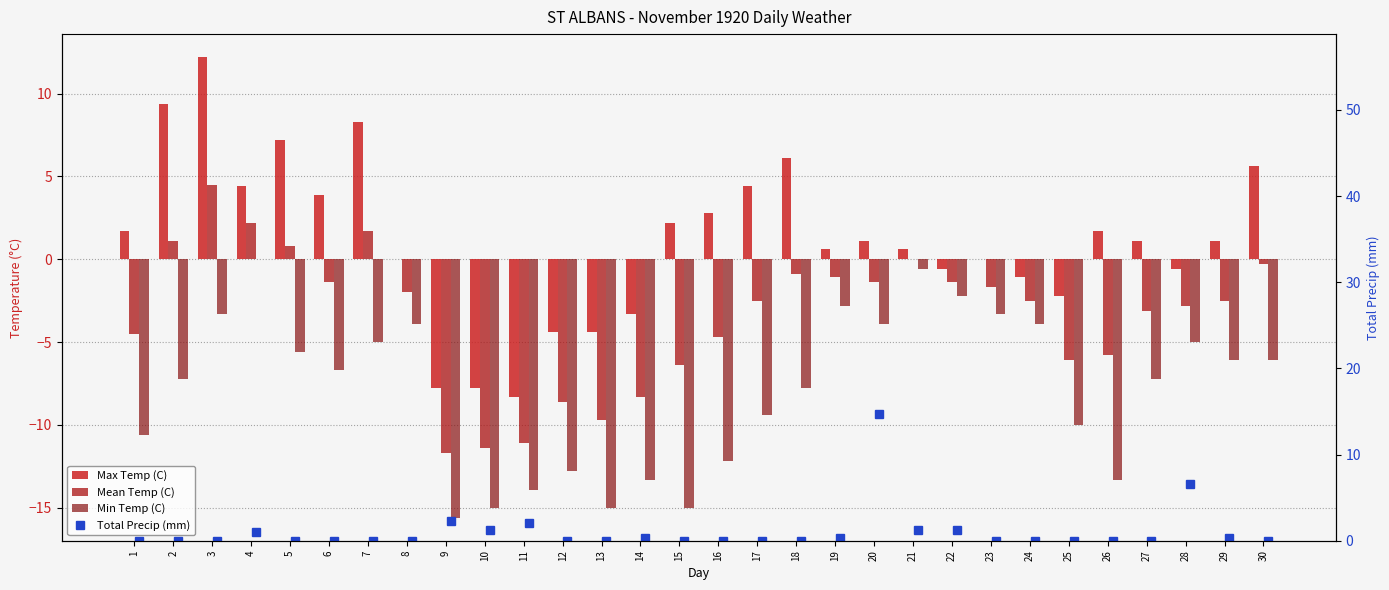

Does the chart contain any negative values?

Yes